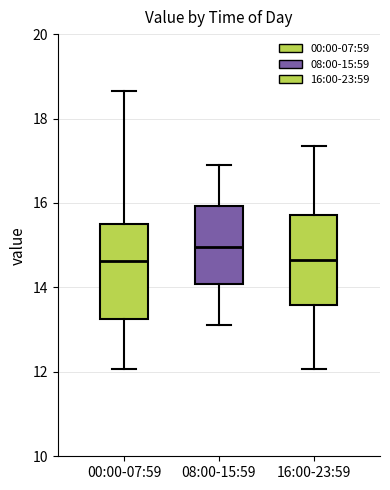

Reading left to right, transcribe this box plot: for each box, give where its median line is, the range the box spans, and where its two whiskers end, as read against the y-axis. The values are not printed on the chart, so give them approximately, as read against the axis.

00:00-07:59: median 14.6, box 13.2 to 15.4, whiskers 12.0 to 18.6
08:00-15:59: median 15.0, box 14.0 to 16.0, whiskers 13.2 to 17.0
16:00-23:59: median 14.6, box 13.6 to 15.8, whiskers 12.0 to 17.4